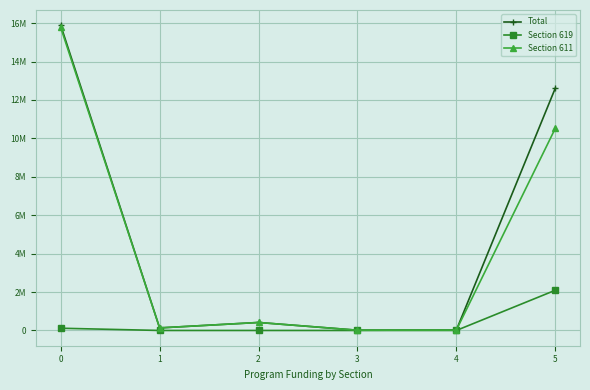

Read the Total value at 4, to the nearest 100.

20300